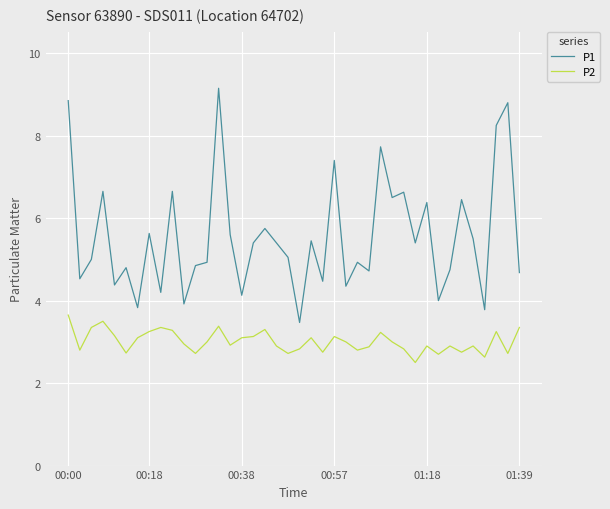

What is the smallest value displayed?

2.5